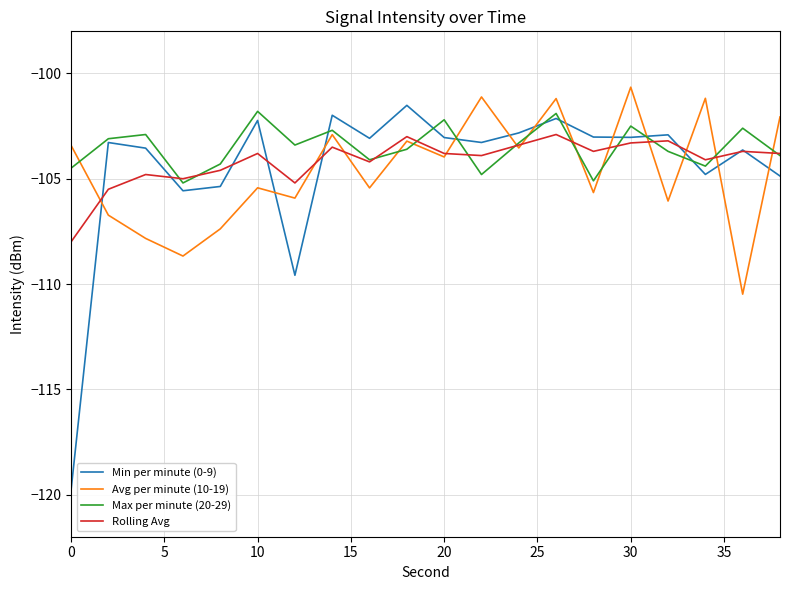

Which series has the largest range (max minus min)?

Min per minute (0-9)